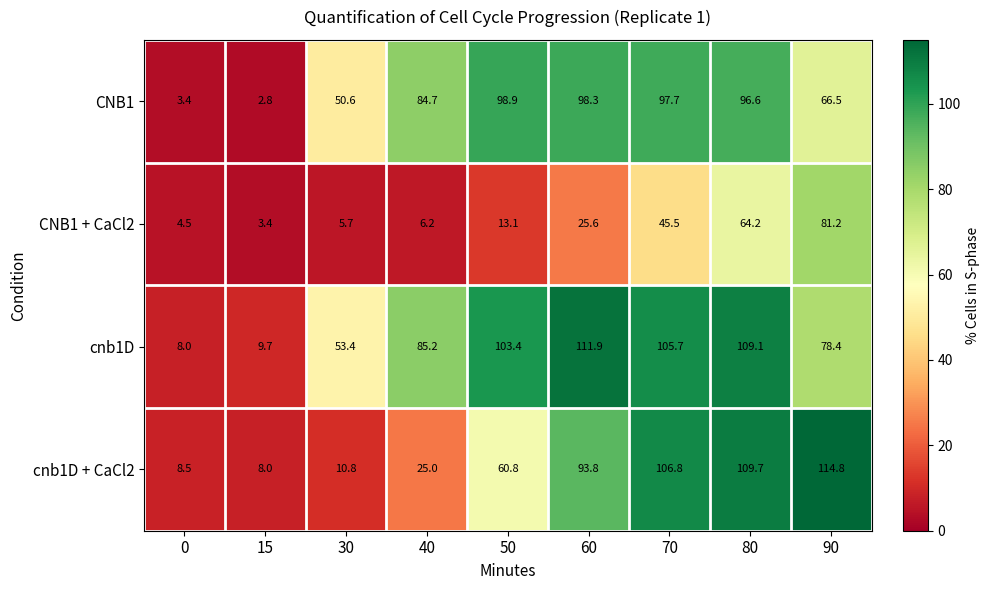

How many categories are shown in the chart?

9